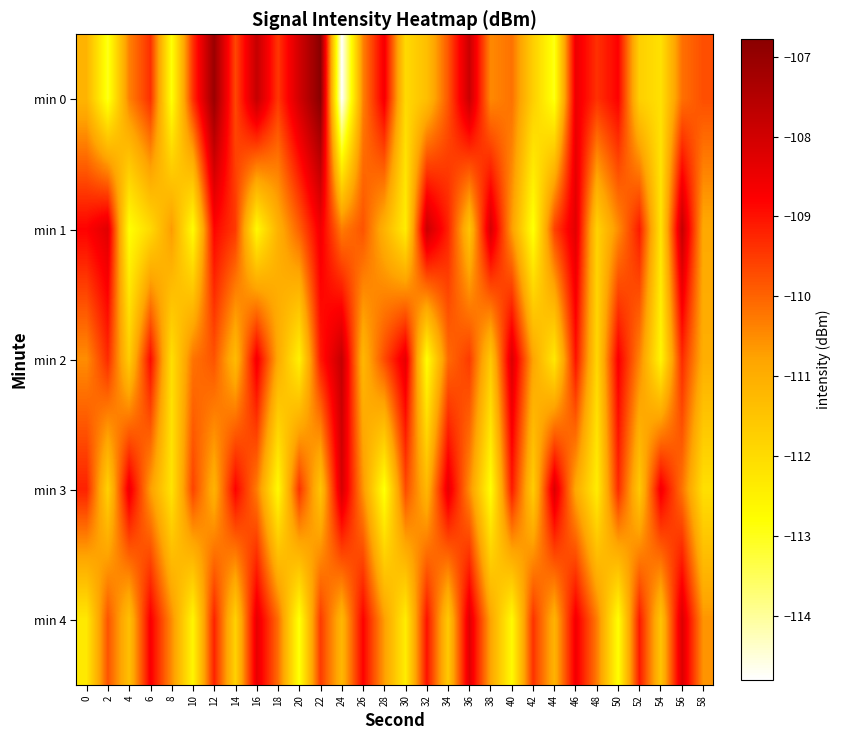

Which series has the widest spread of values?

min 0